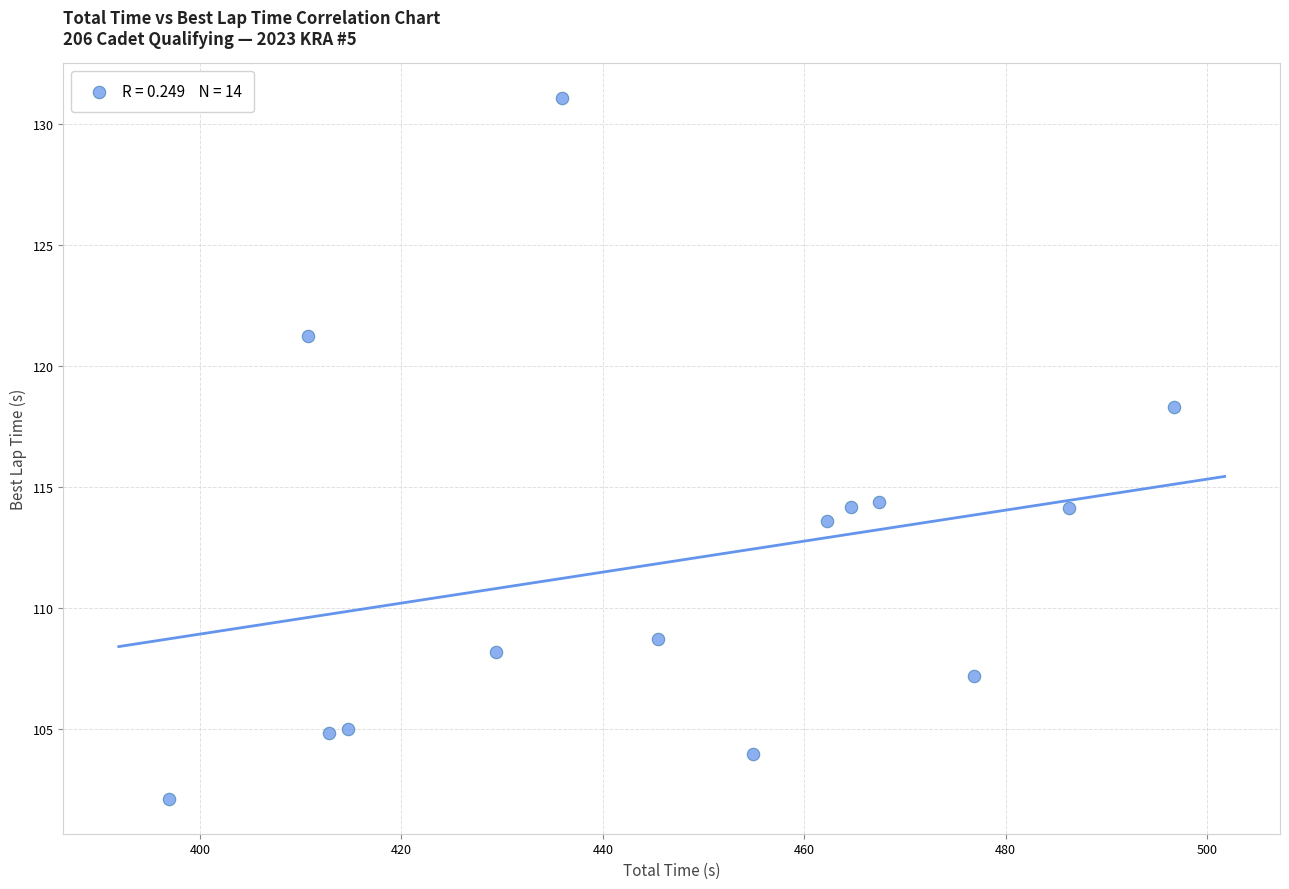

What is the range of Y values (max minus min)?

28.9